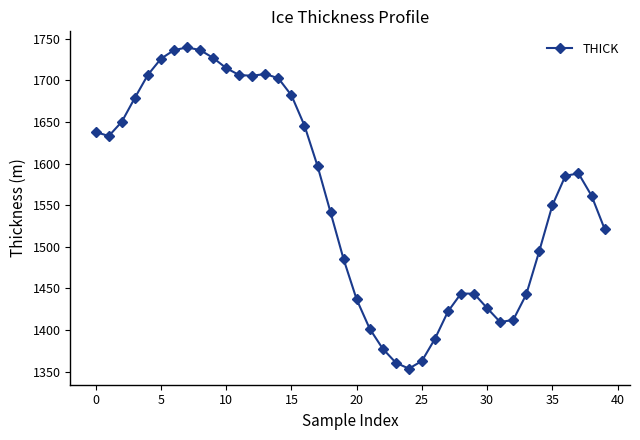

What is the value of the 6th point from the left?

1726.0